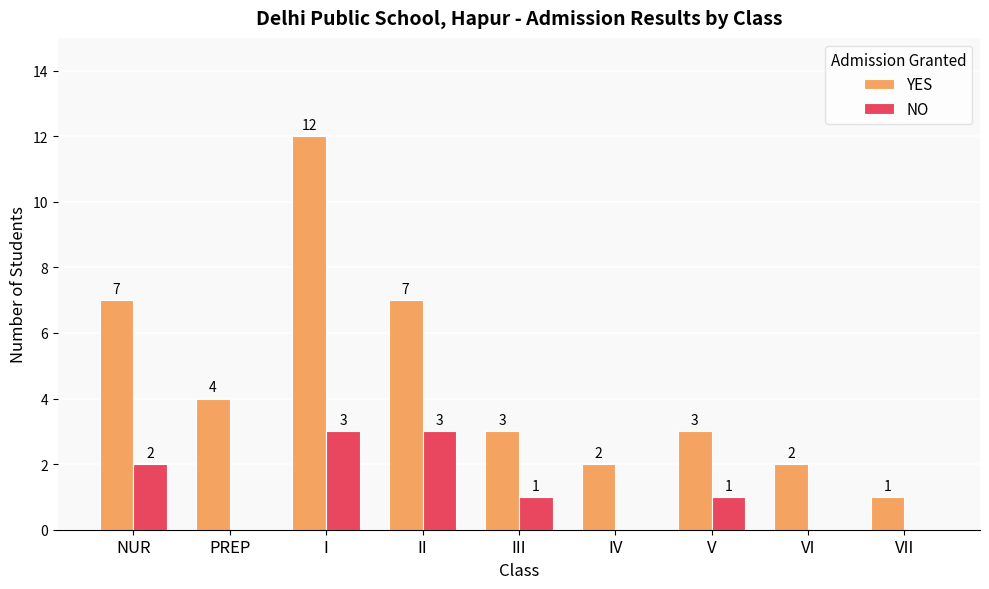

Does the chart contain stacked bars?

No